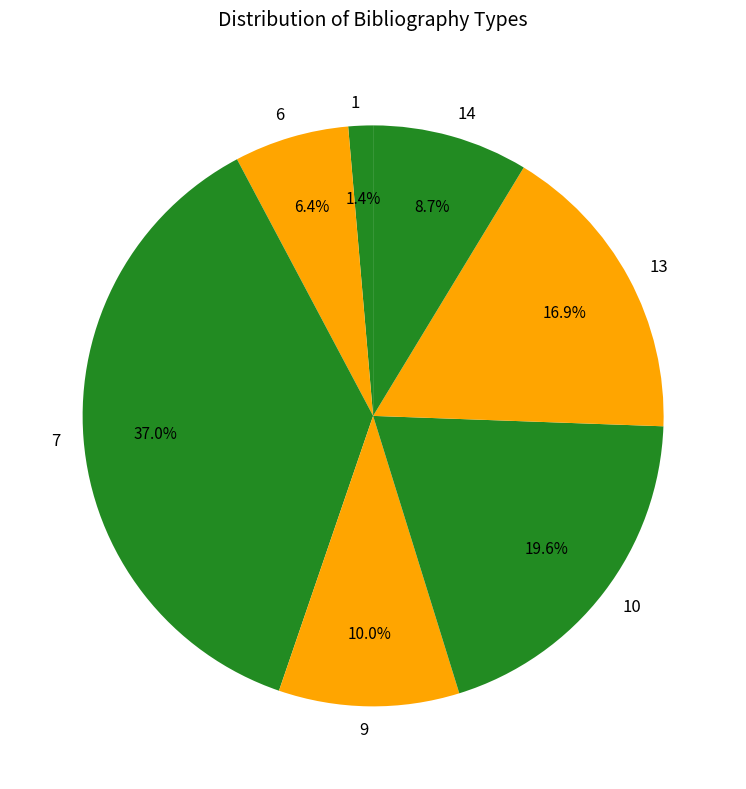

To the nearest percent, what is the difference between the largest and smallest slice percentages?

36%